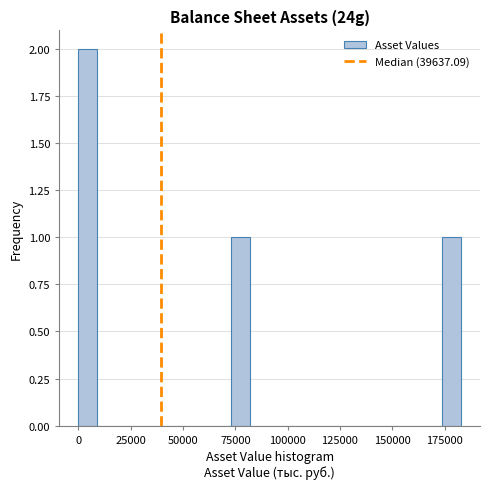

Read against the x-axis, roughly where is the centre of the tallest bar?

5000